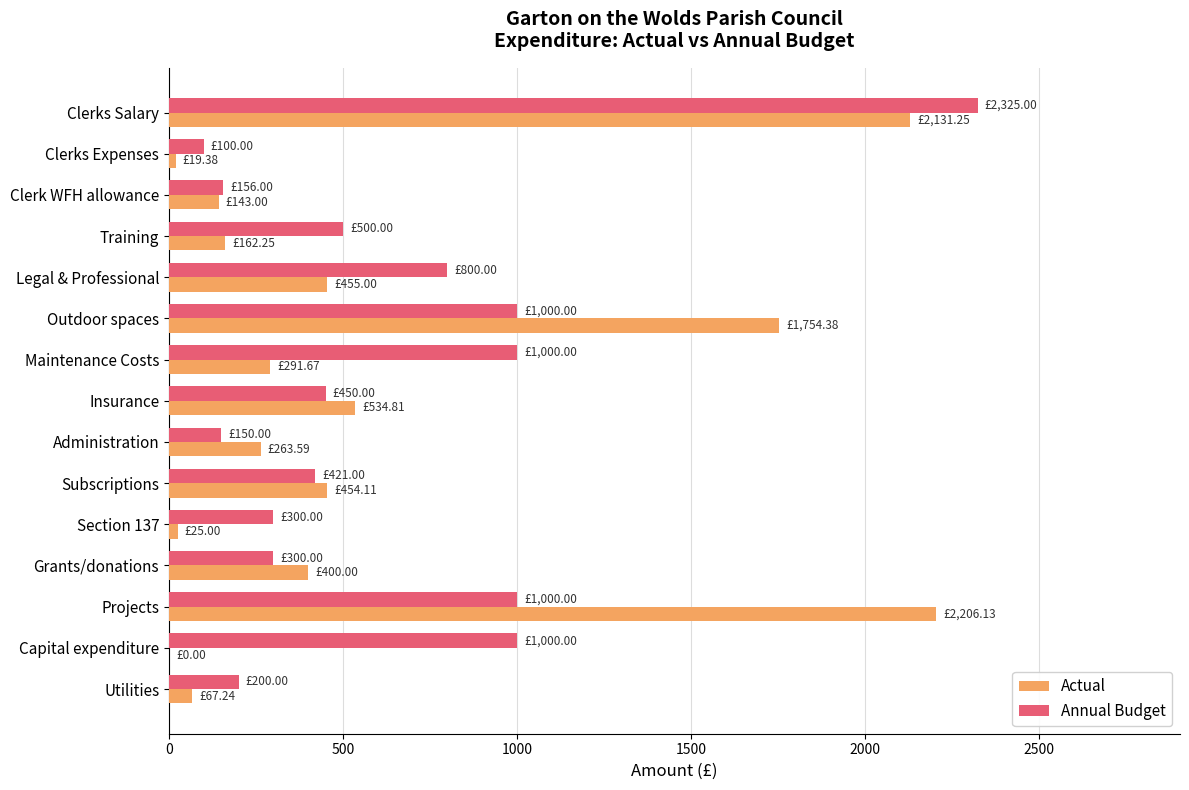

What is the sum of all Actual values?

8907.8